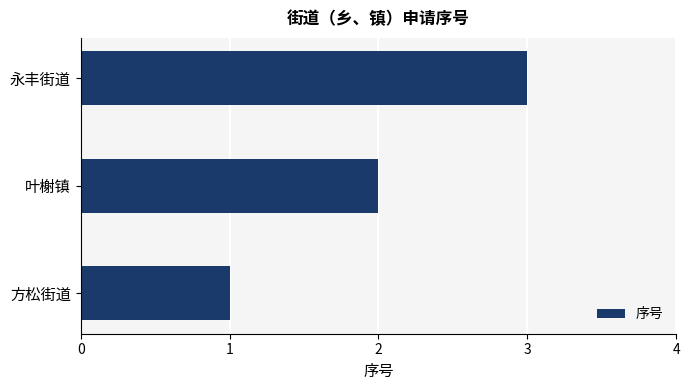

List the labels in order of value, largest first.

永丰街道, 叶榭镇, 方松街道